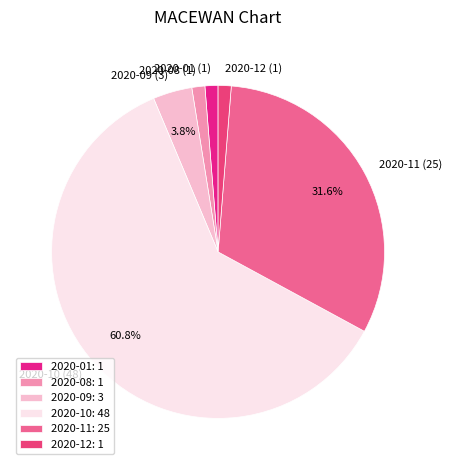

Combined, what portion of the pie is 2020-09 (3) and 2020-11 (25)?

35.4%